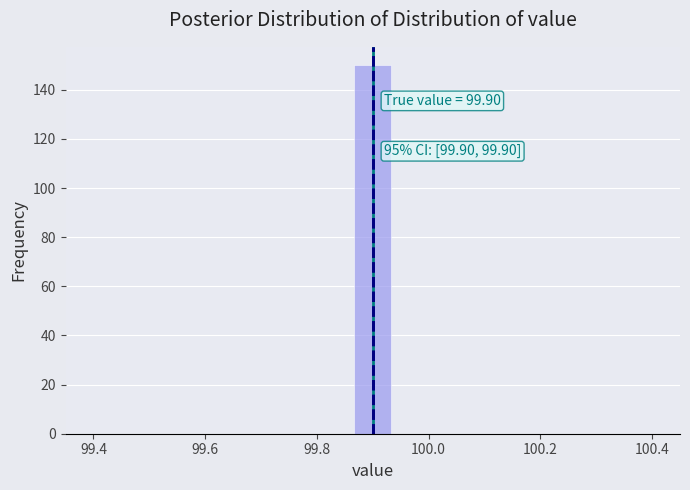

Around what value on the x-axis is the tallest bar? Give the approximate position of its centre, as read against the axis.

99.90